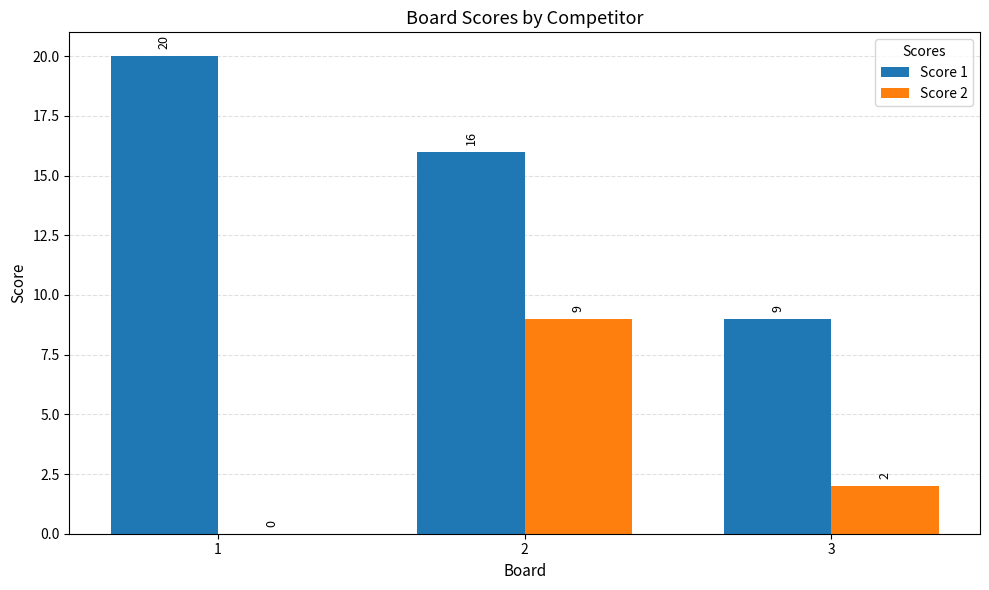

Read the Score 1 value at 2, to the nearest 5.

15